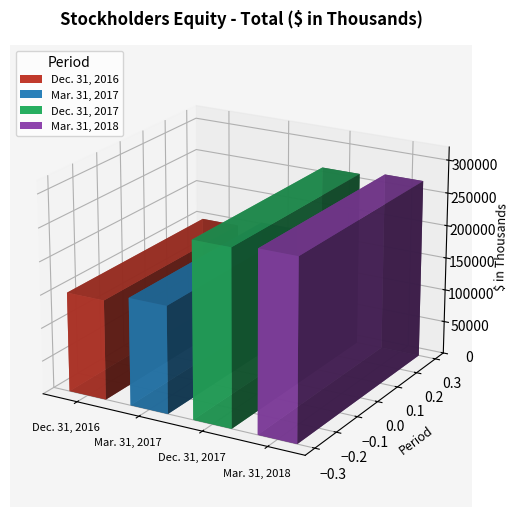

What is the ratio of the value at Dec. 31, 2017 to the value at Dec. 31, 2016?

1.8